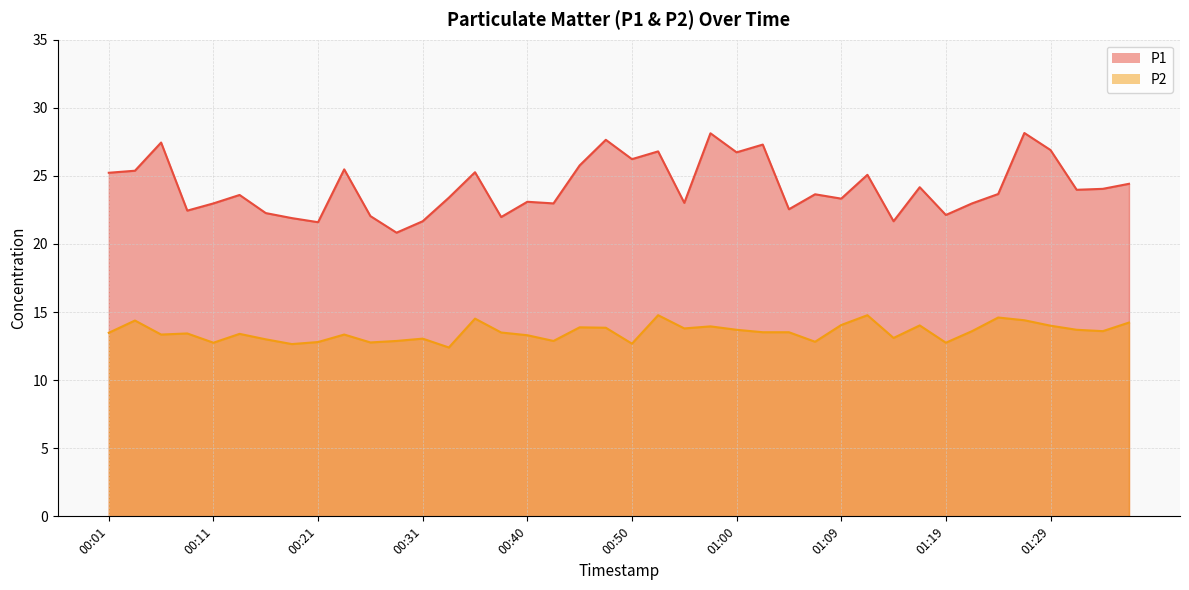

Rank the categories by P2 value from highest to lowest.

00:52, 01:12, 01:24, 00:35, 01:26, 00:04, 01:36, 01:09, 01:17, 01:29, 00:57, 00:45, 00:48, 00:55, 01:00, 01:31, 01:22, 01:34, 01:02, 01:05, 00:38, 00:01, 00:09, 00:14, 00:06, 00:23, 00:40, 01:14, 00:31, 00:16, 00:28, 00:43, 01:07, 00:21, 00:26, 00:11, 01:19, 00:50, 00:18, 00:33